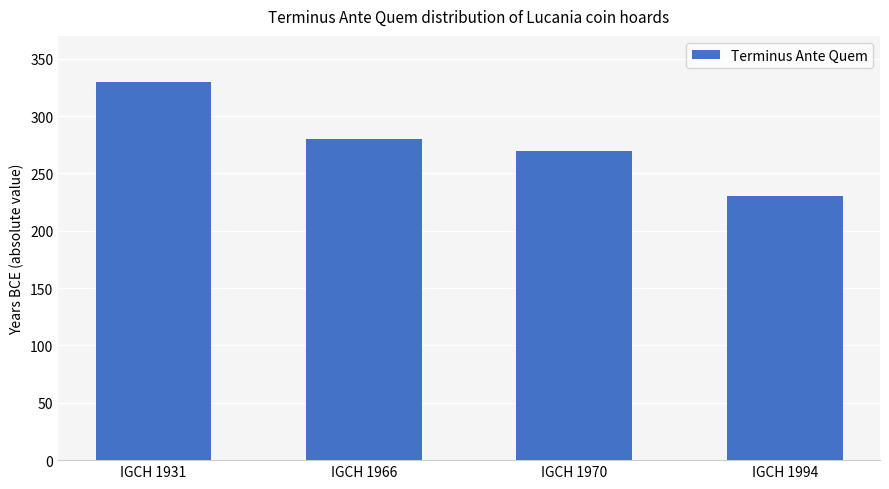

List the labels in order of value, largest first.

IGCH 1931, IGCH 1966, IGCH 1970, IGCH 1994